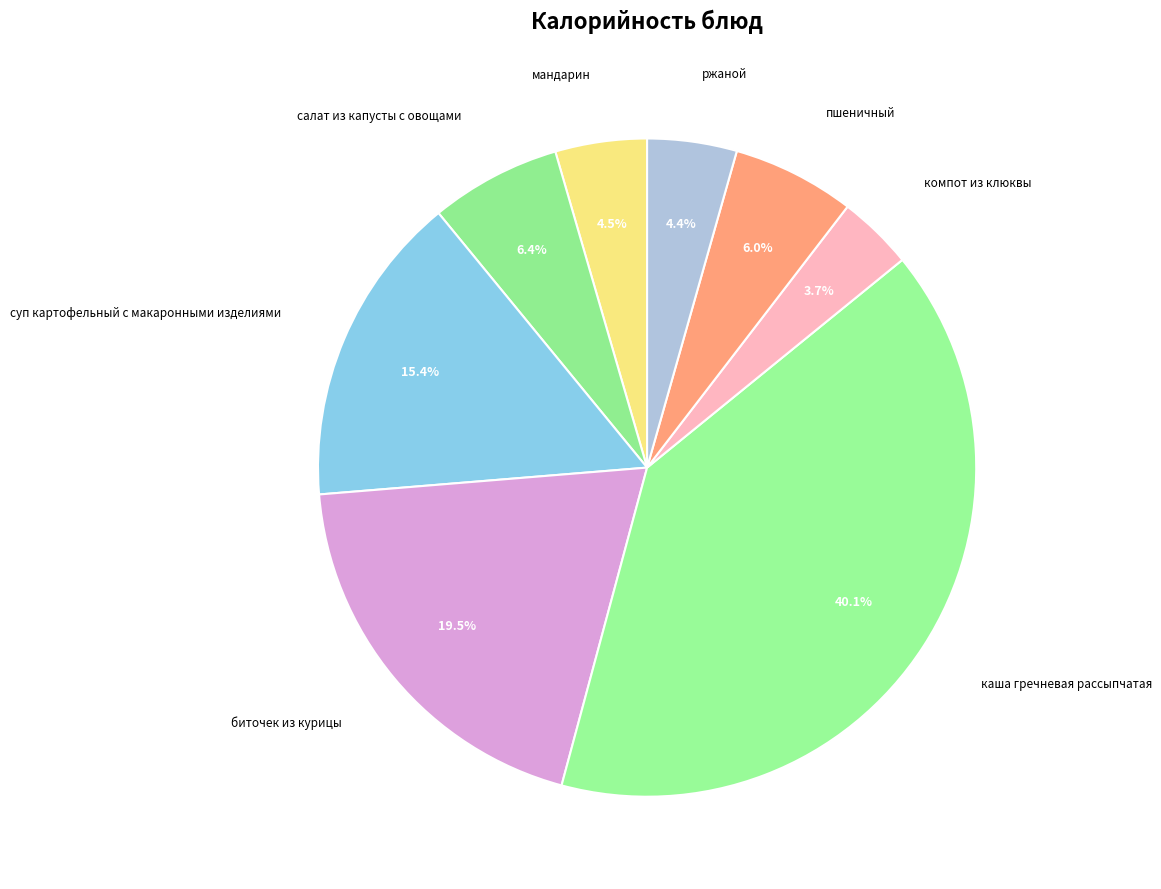

How many segments does this pie chart have?

8